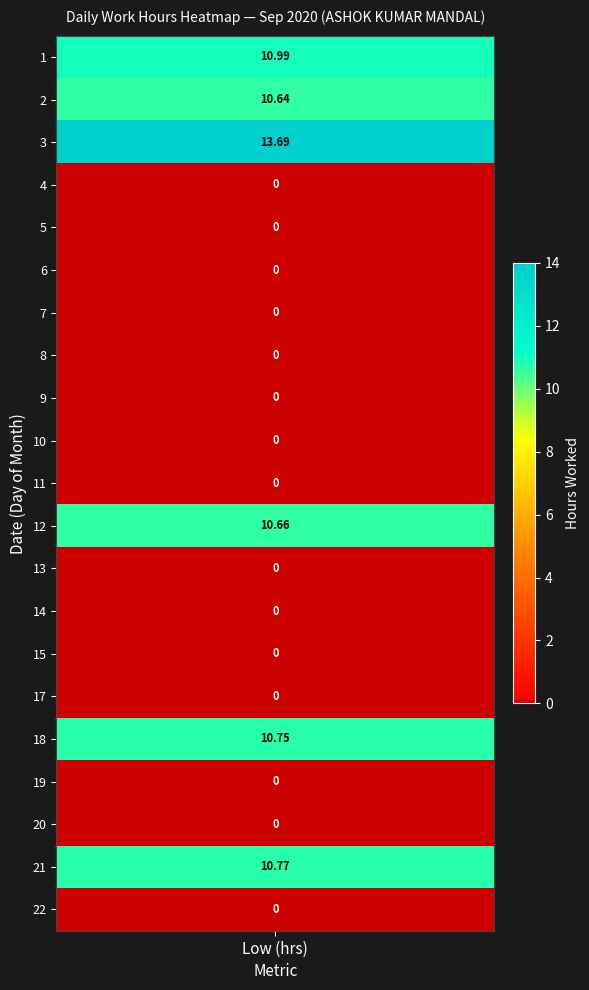

List the series in order of their peak value, lowest first.

4, 5, 6, 7, 8, 9, 10, 11, 13, 14, 15, 17, 19, 20, 22, 2, 12, 18, 21, 1, 3